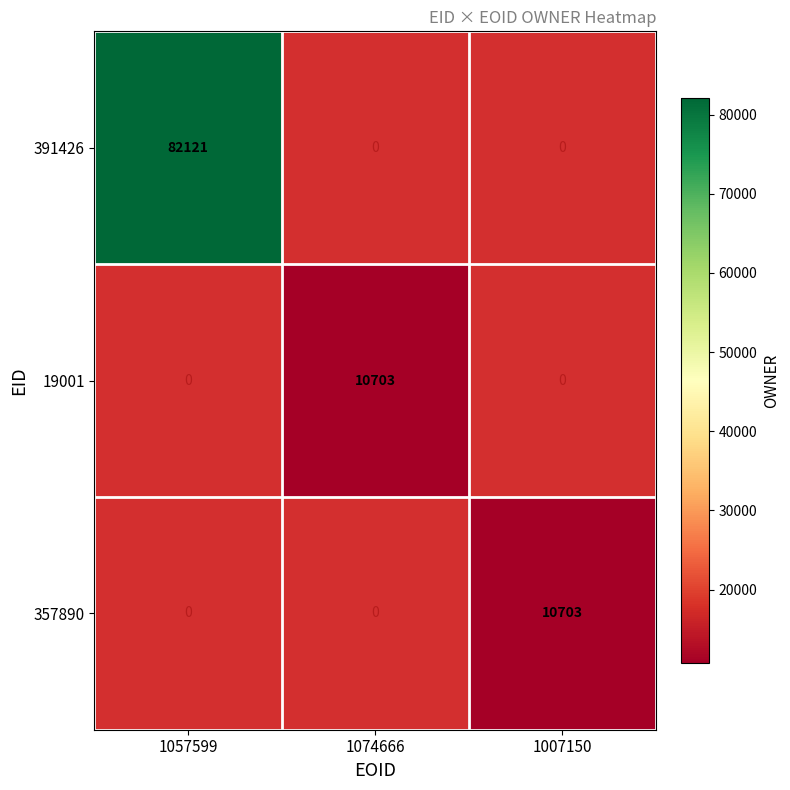

The value of 357890 at 1007150 is 10703. True or false?

True